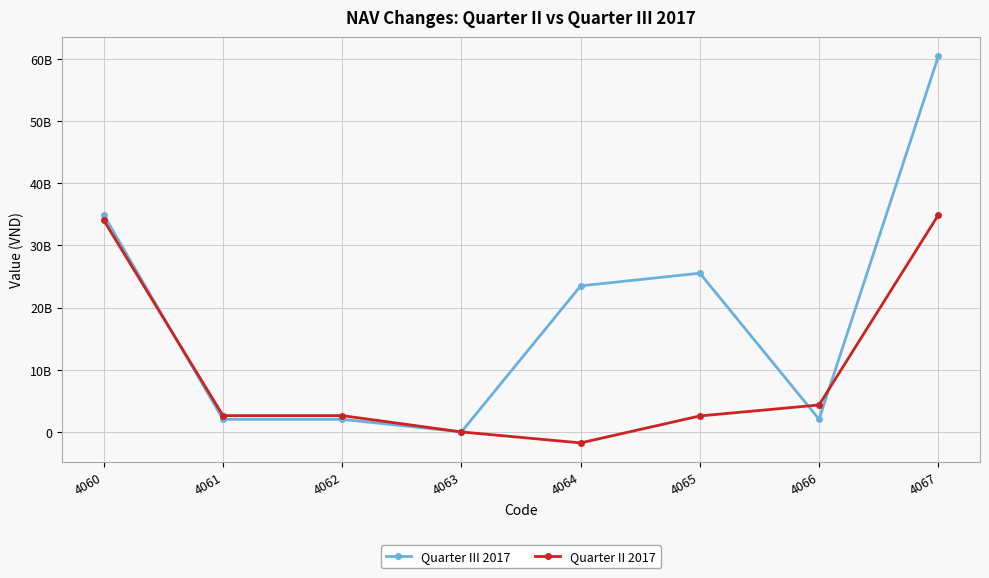

Rank the categories by Quarter II 2017 value from lowest to highest.

4064, 4063, 4065, 4061, 4062, 4066, 4060, 4067